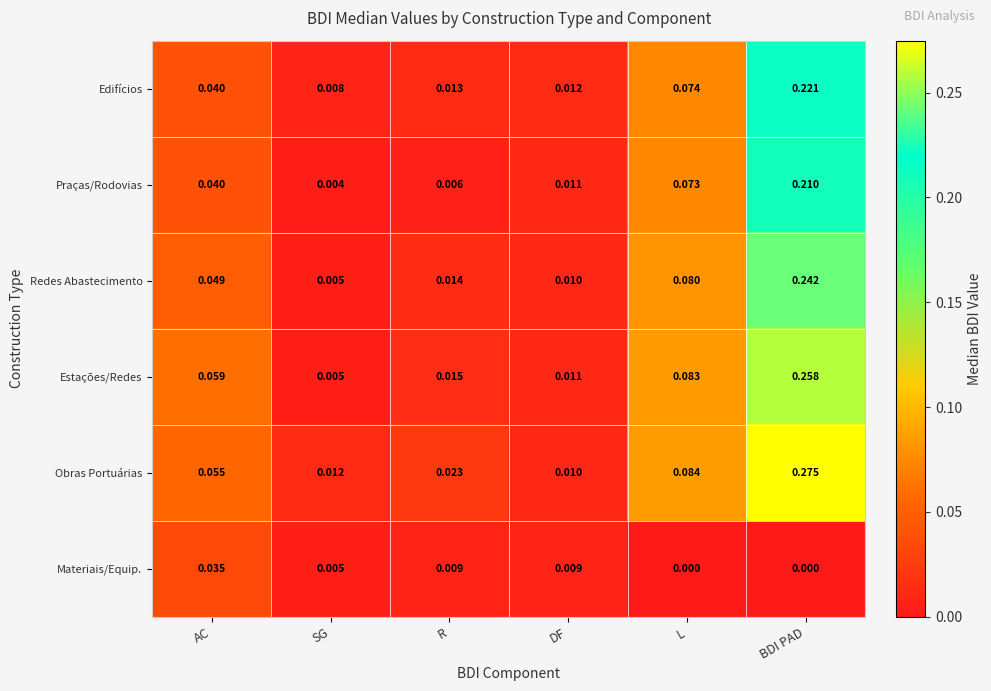

At how many categories does at least one series exceed 0?

6